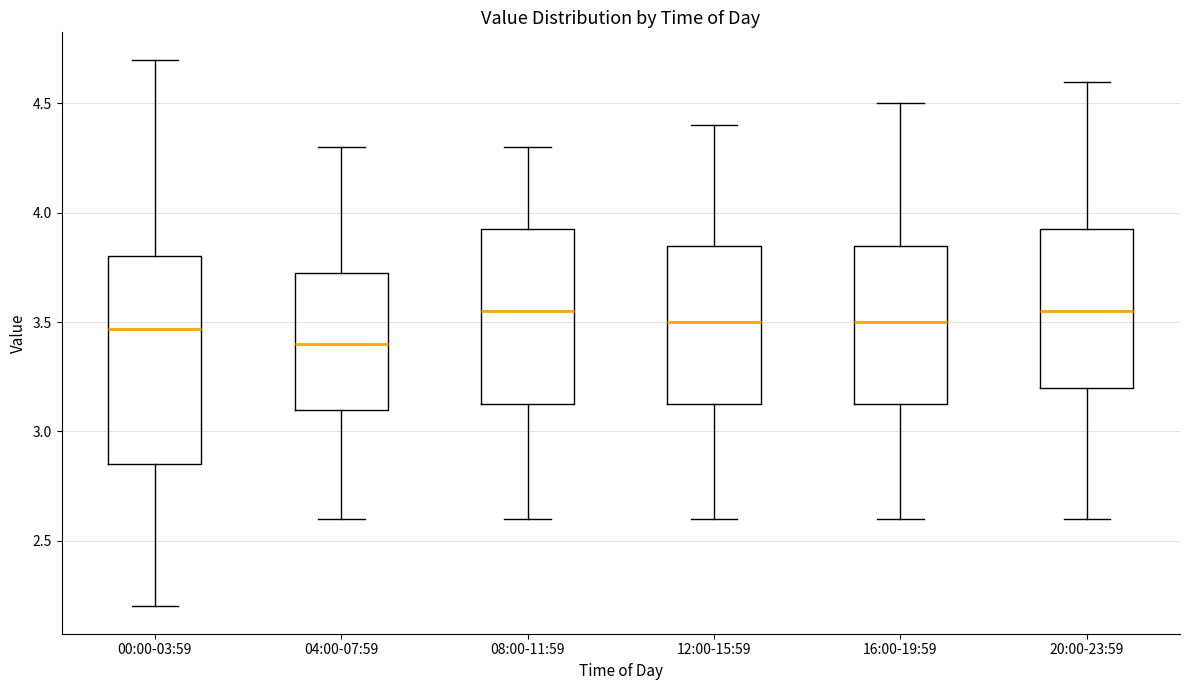

Which box's median line is the lowest?

04:00-07:59